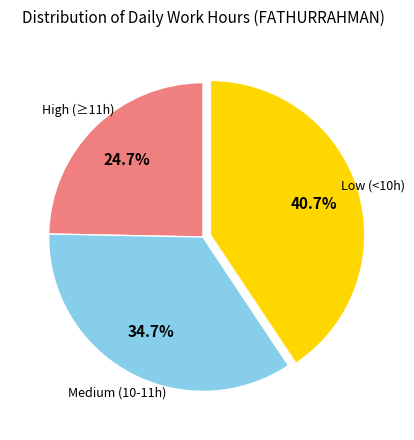

Which slice is the largest?

Low (<10h)